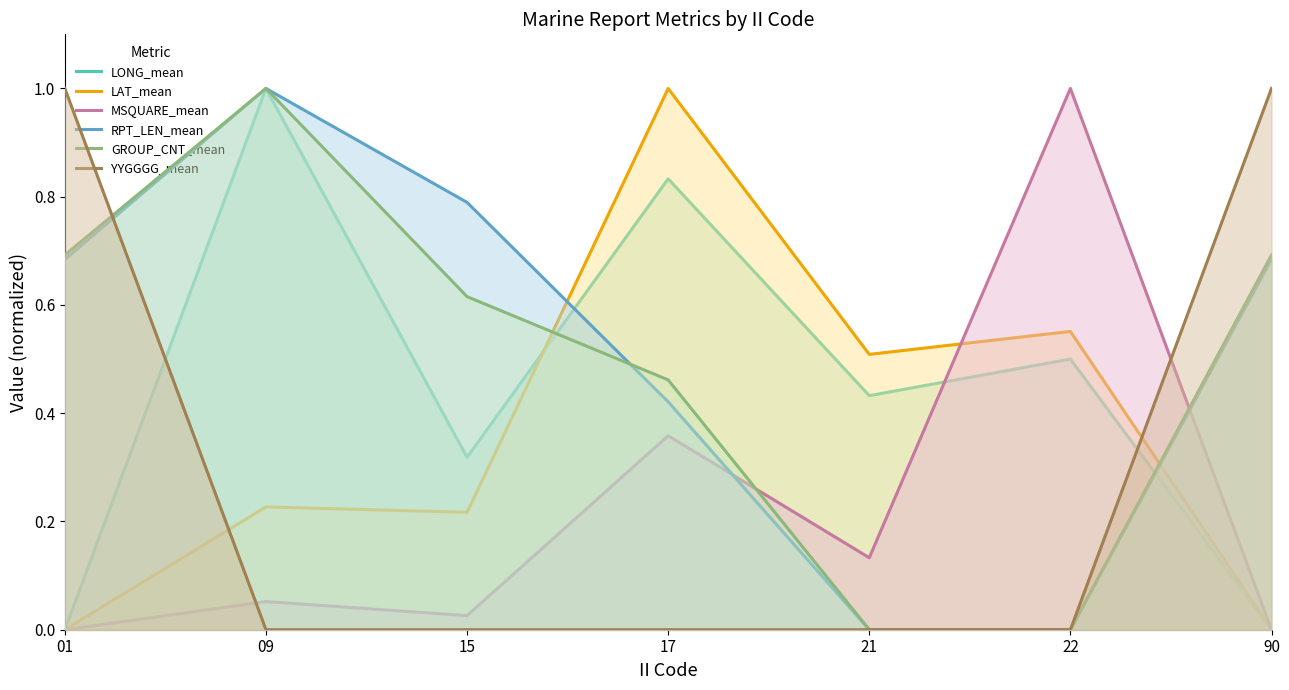

Reading left to right, extract all data points from this chart.

LONG_mean: 0.0	1.0	0.3	0.8	0.4	0.5	0.0
LAT_mean: 0.0	0.2	0.2	1.0	0.5	0.6	0.0
MSQUARE_mean: 0.0	0.1	0.0	0.4	0.1	1.0	0.0
RPT_LEN_mean: 0.7	1.0	0.8	0.4	0.0	0.0	0.7
GROUP_CNT_mean: 0.7	1.0	0.6	0.5	0.0	0.0	0.7
YYGGGG_mean: 1.0	0.0	0.0	0.0	0.0	0.0	1.0